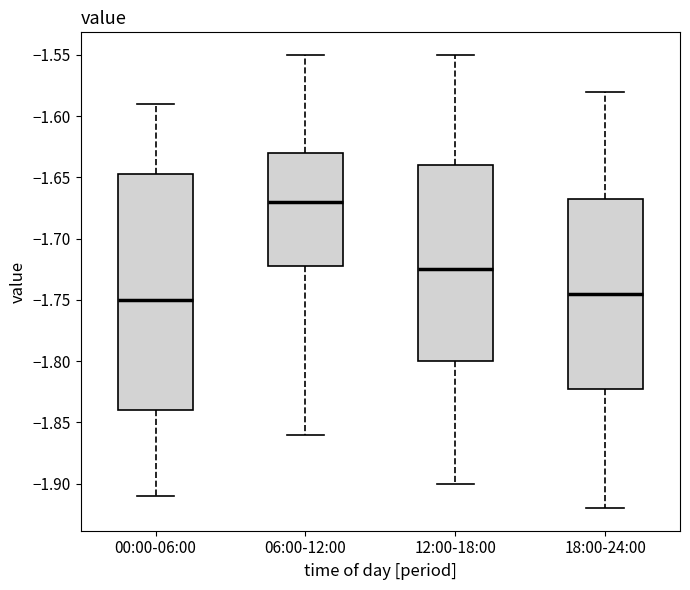

Where does the median line of the box for 12:00-18:00 sit on the y-axis? The values are not printed on the chart, so give them approximately, as read against the axis.

-1.725